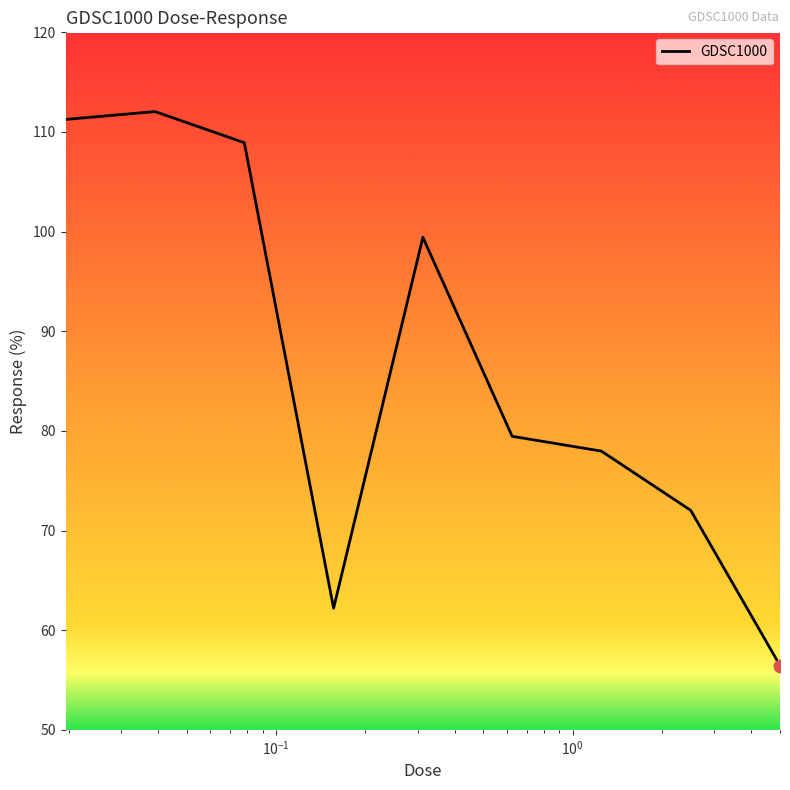

What is the greatest value displayed?

112.0